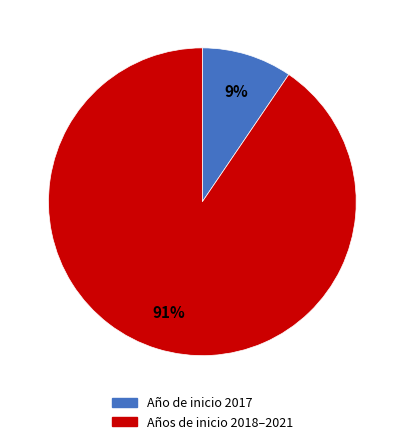

Is there any slice that represents more than half of the pie?

Yes